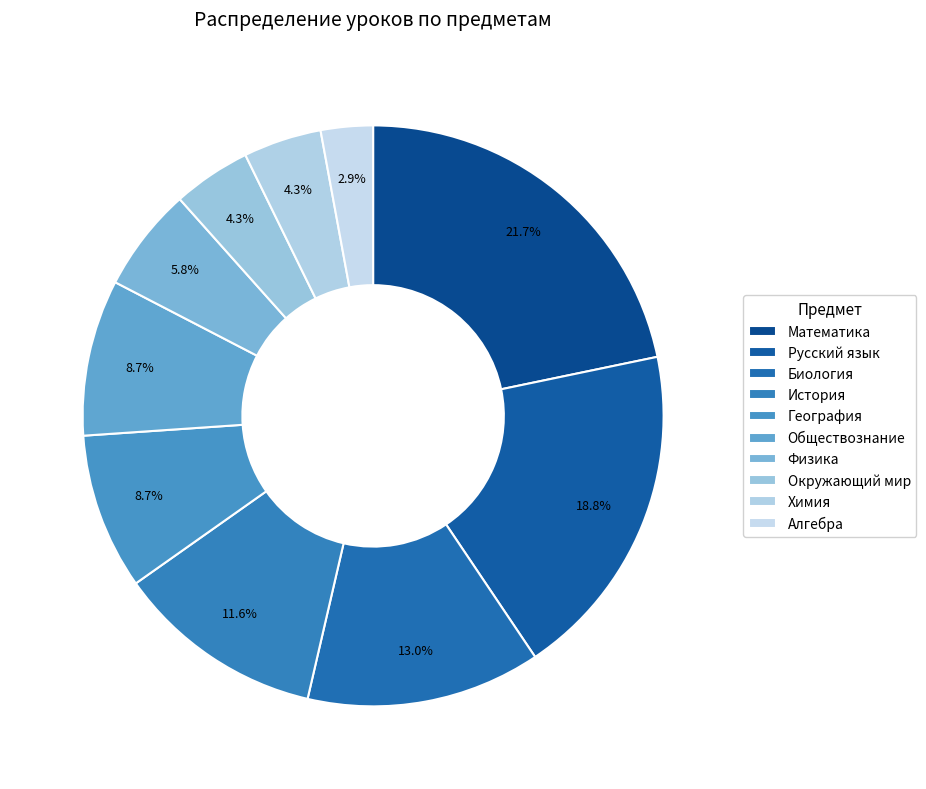

Which slice is the smallest?

Алгебра